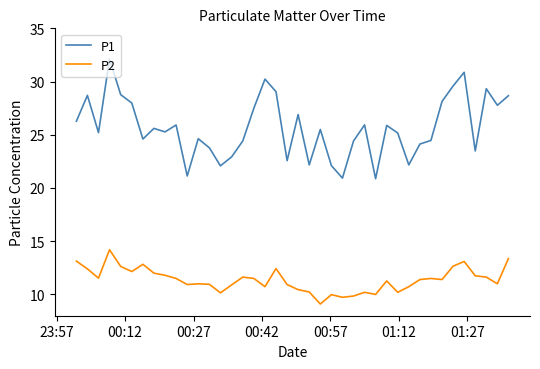

In P1, how many points are lower than both neighbors (excluding endpoints)?

12